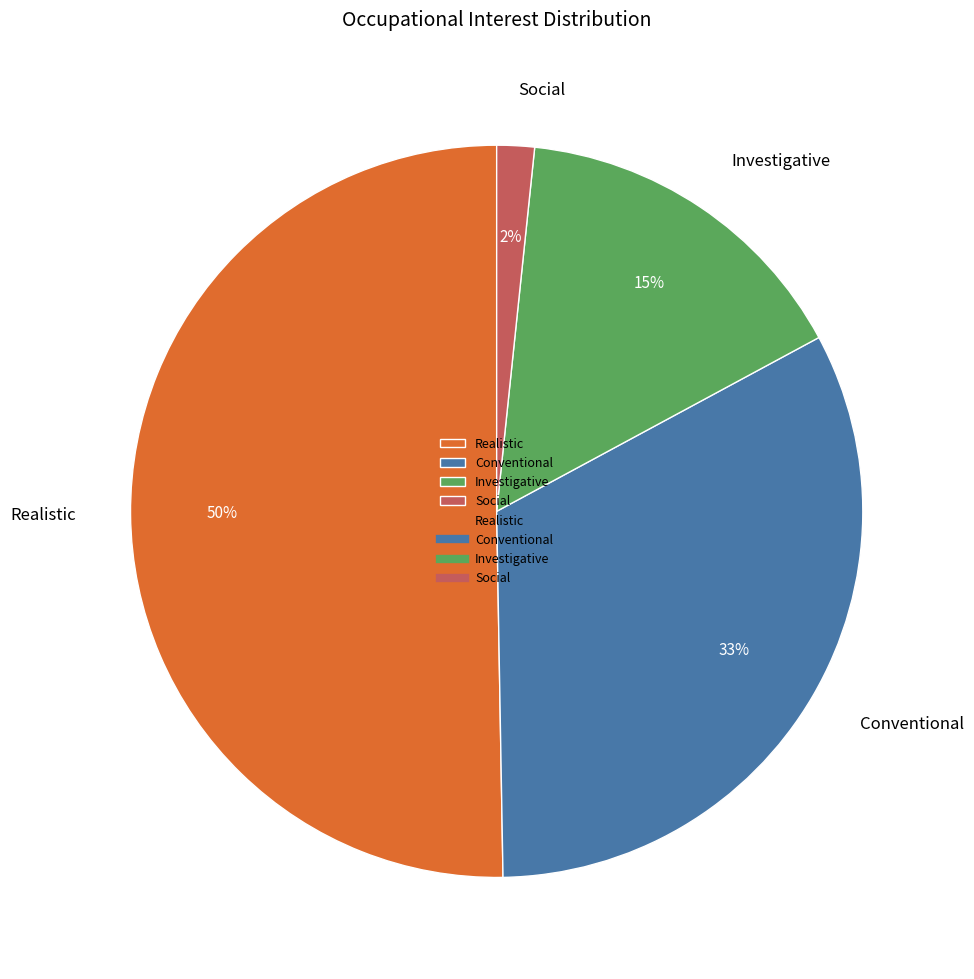

Which has a higher value, Investigative or Social?

Investigative